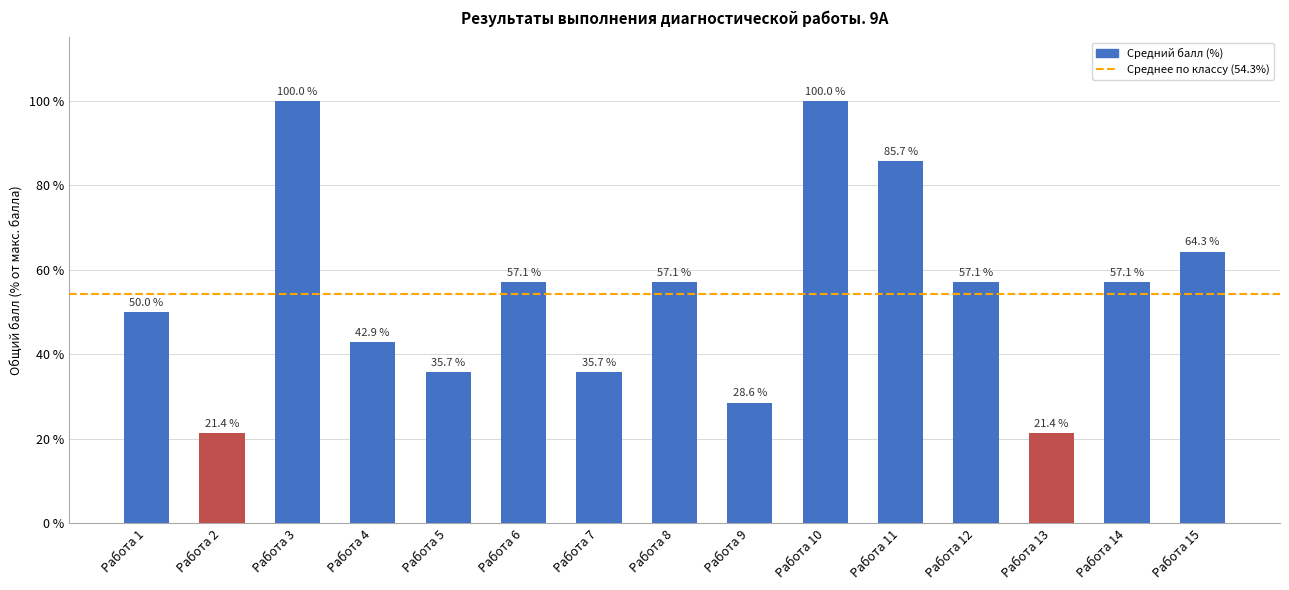

Reading left to right, transcribe all the data shown in this chart.

Работа 1=50.0	Работа 2=21.4	Работа 3=100.0	Работа 4=42.9	Работа 5=35.7	Работа 6=57.1	Работа 7=35.7	Работа 8=57.1	Работа 9=28.6	Работа 10=100.0	Работа 11=85.7	Работа 12=57.1	Работа 13=21.4	Работа 14=57.1	Работа 15=64.3